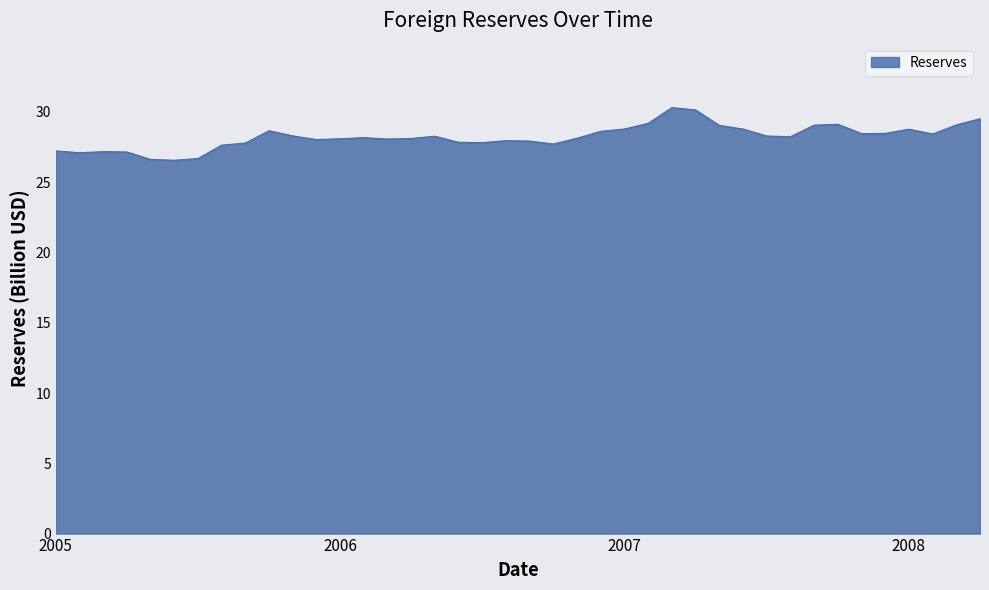

What is the maximum value shown in the chart?

30.3